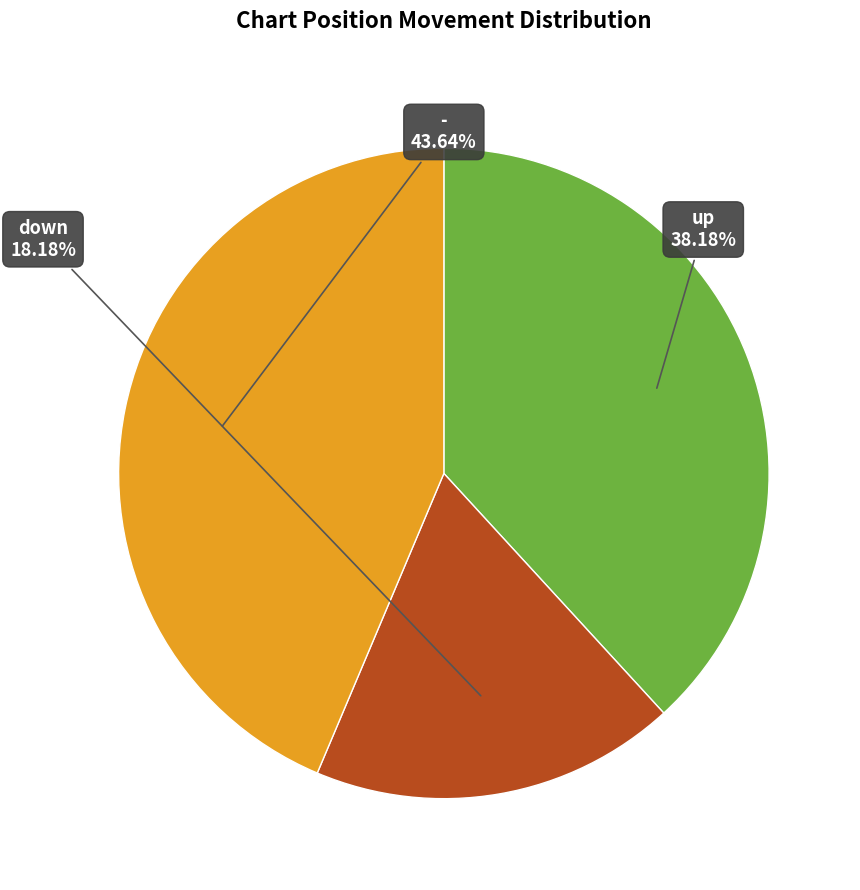

Is there a majority slice in this chart?

No